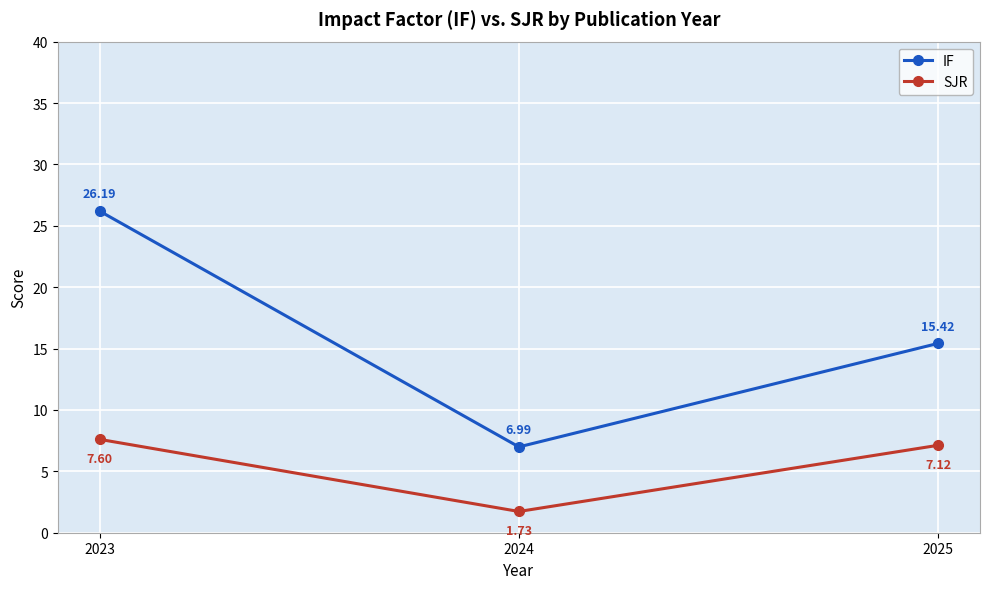

Where does the IF series first go above 15?

2023